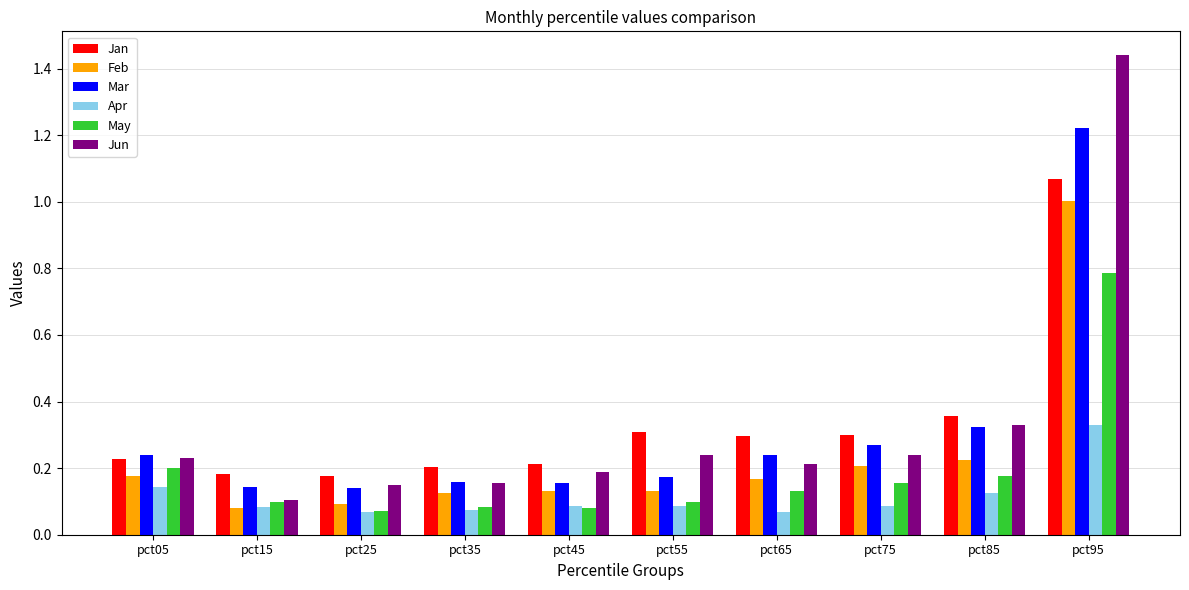

What is the sum of all Feb values?

2.3